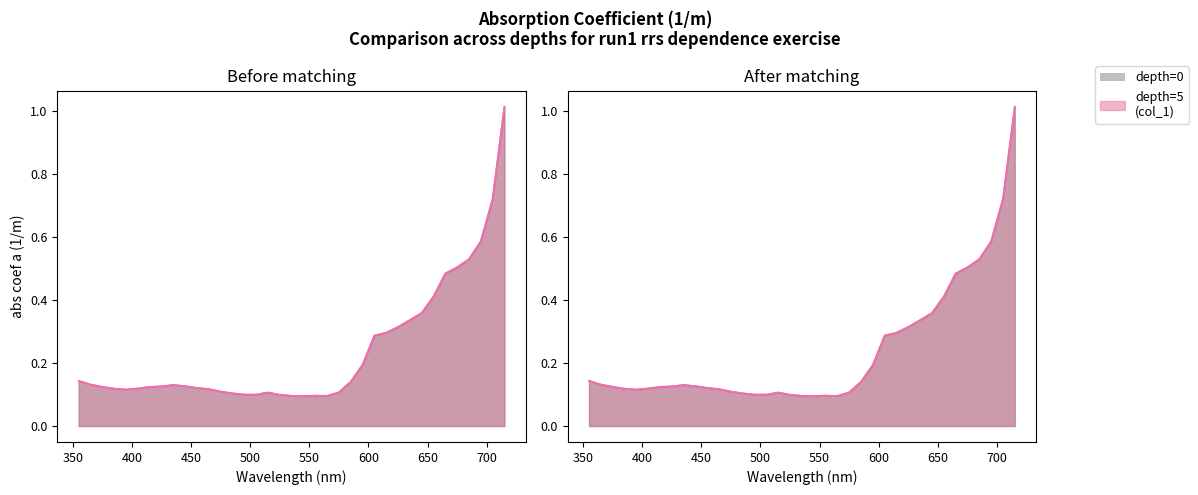

Does the chart have visible grid lines?

No